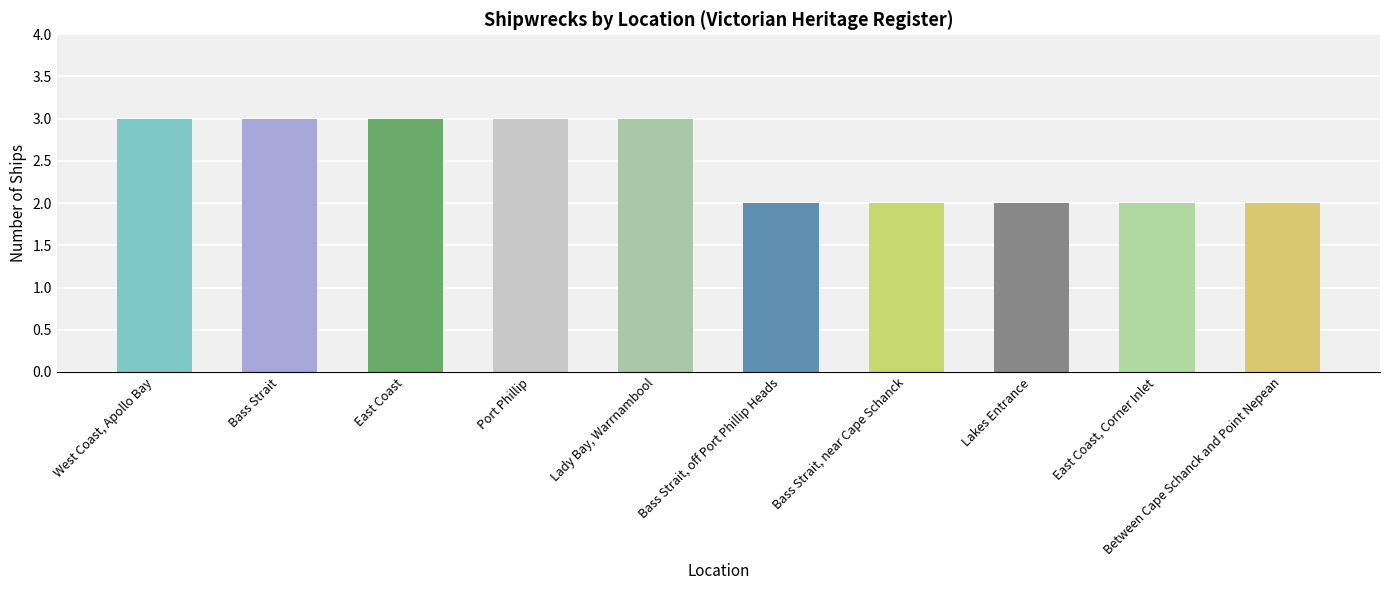

The chart shows a value of 3 at West Coast, Apollo Bay. True or false?

True